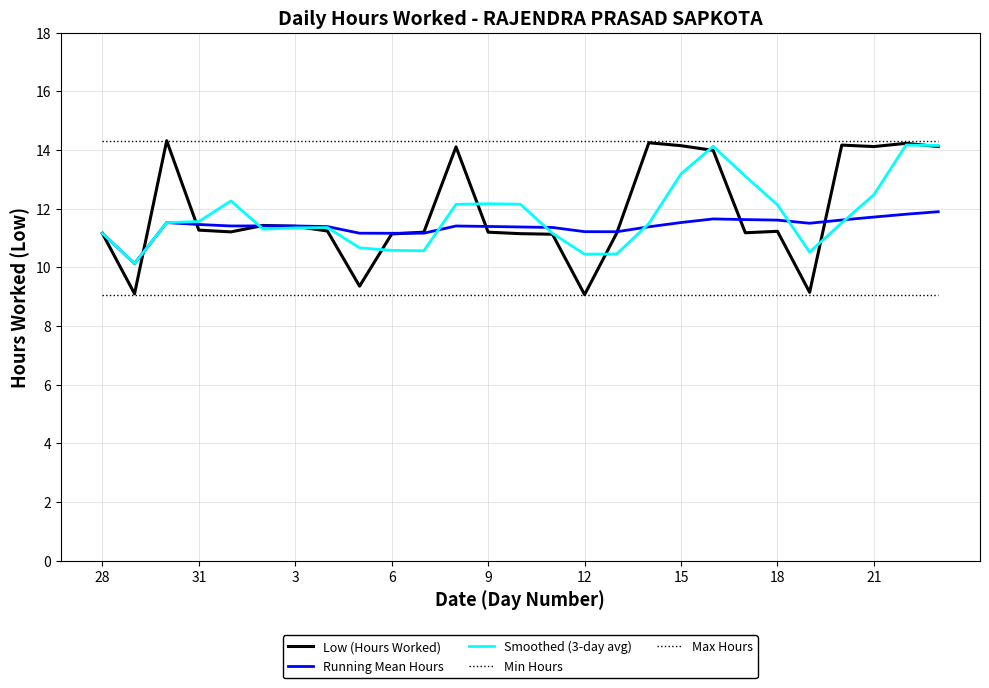

True or false: Smoothed (3-day avg) and Min Hours cross at least once.

False